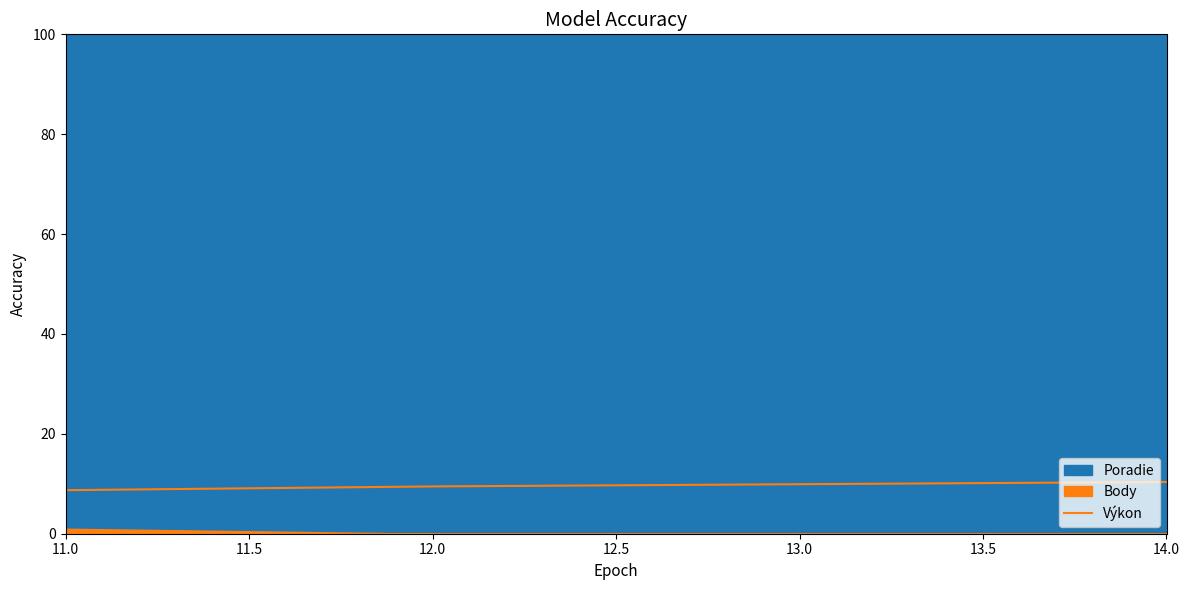

What is the change in value from 11.0 to 12.0?

+0.2